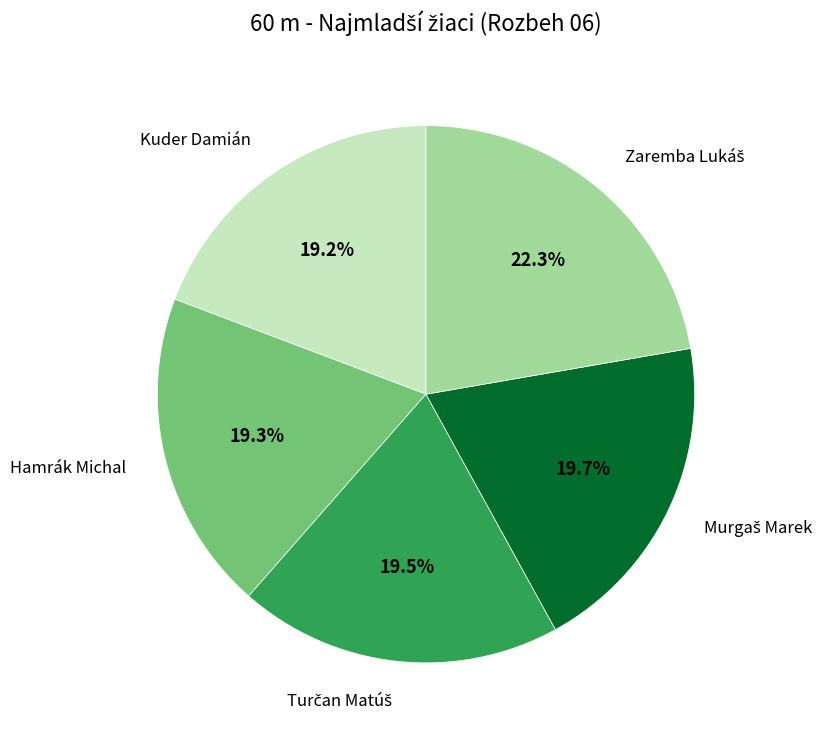

Is there a majority slice in this chart?

No